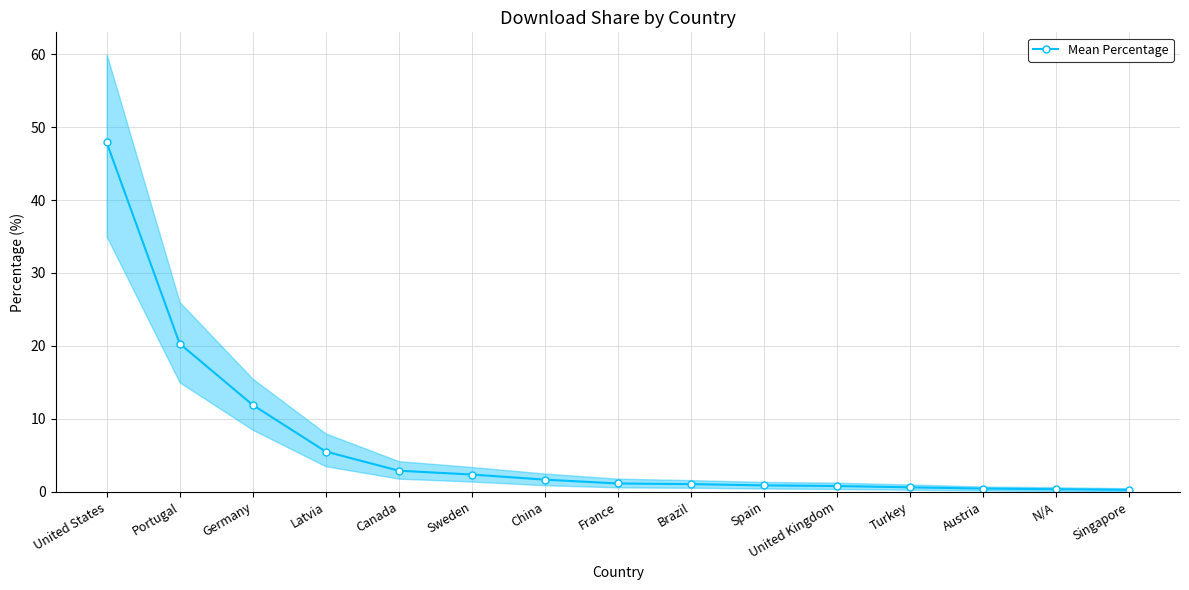

Which label corresponds to the smallest value in the chart?

Singapore